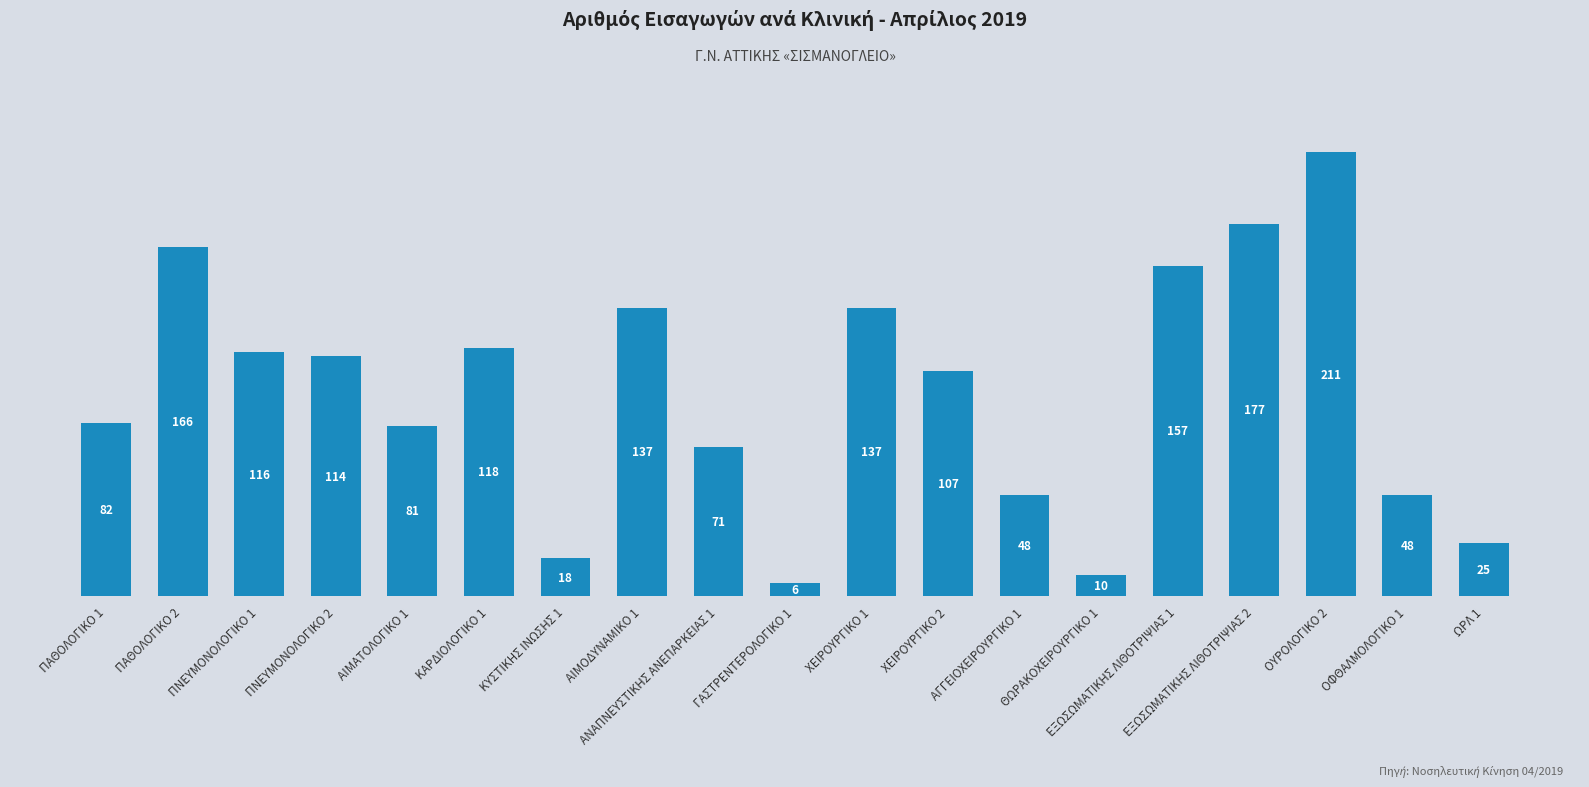

Which category has the lowest value across all series?

ΓΑΣΤΡΕΝΤΕΡΟΛΟΓΙΚΟ 1